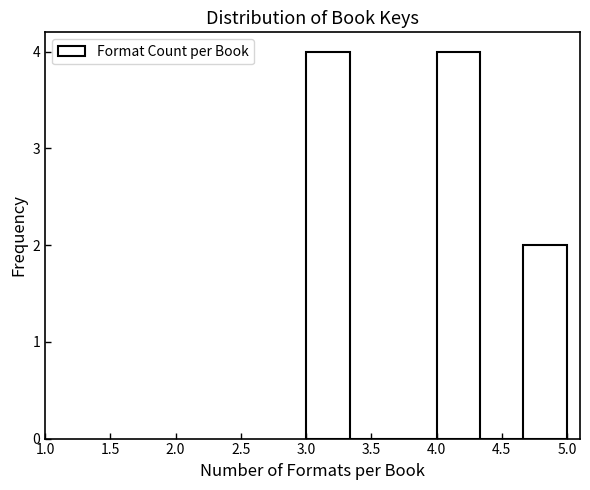

Reading left to right, list every bar in this chart as the range it spans on the x-axis followed by its height. Neither the bar edges nor the heights are printed on the chart, so give them approximately, as read against the axes.

3.00 to 3.35: 4
3.35 to 3.65: 0
3.65 to 4.00: 0
4.00 to 4.35: 4
4.35 to 4.65: 0
4.65 to 5.00: 2